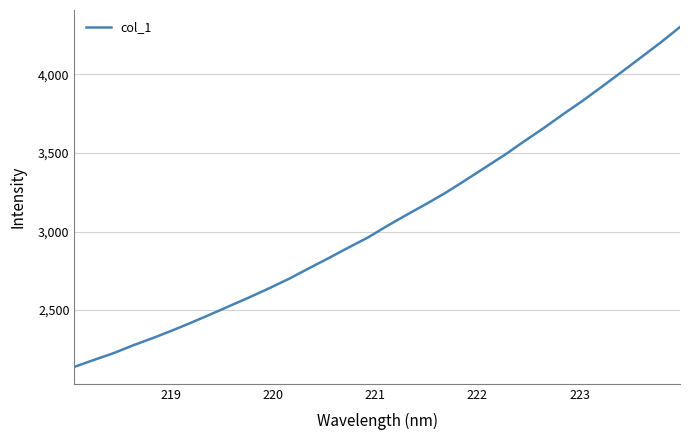

What is the maximum value shown in the chart?

4301.6